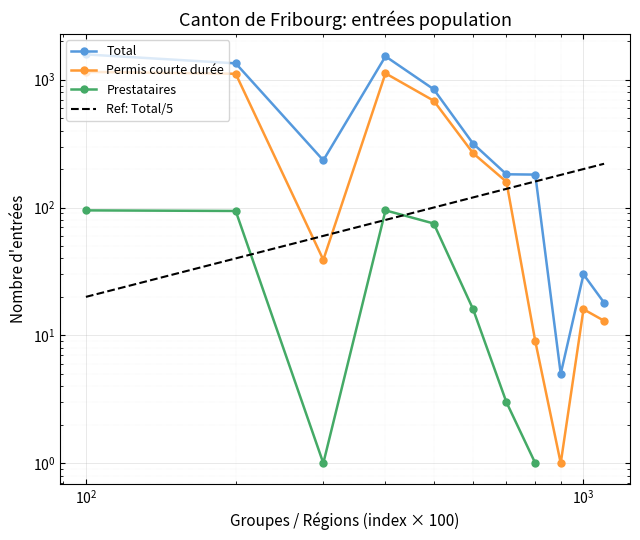

After their last crossing, which series has the higher values: Prestataires or Ref: Total/5?

Ref: Total/5